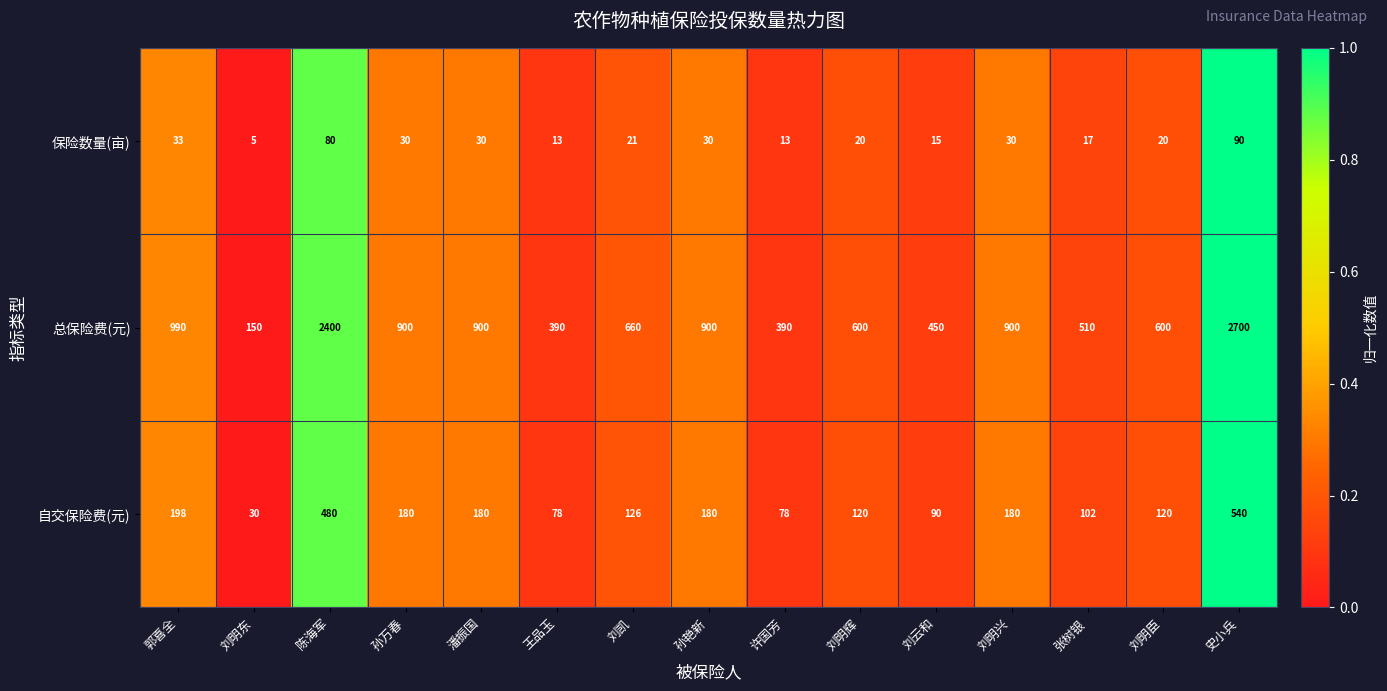

True or false: 保险数量(亩) has a value of 21 at 刘云和.

False